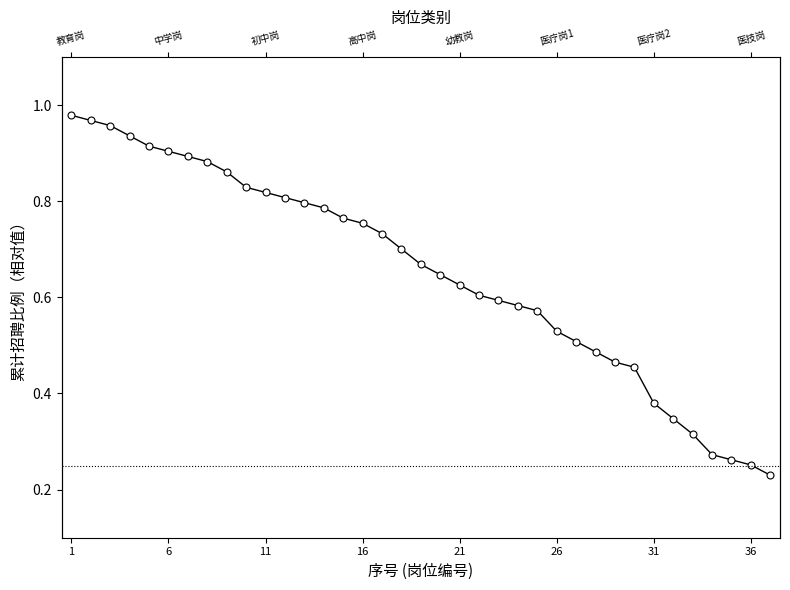

The value at 36 is 0.1. True or false?

False